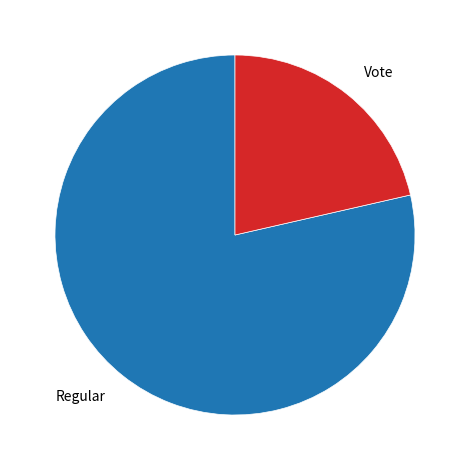

Is the sum of Regular and Vote greater than half?

Yes